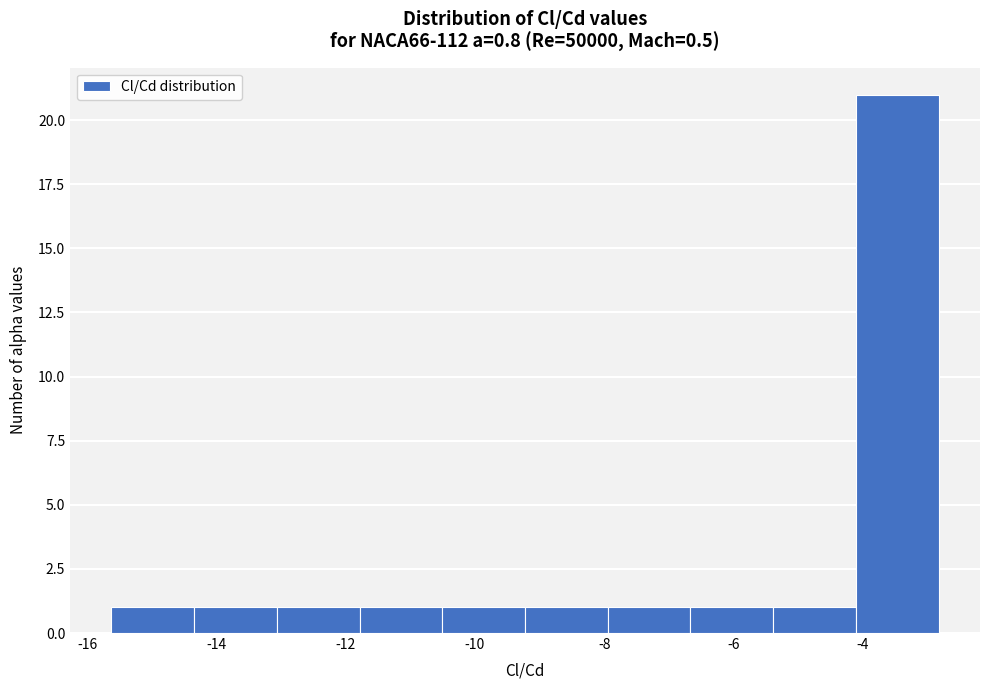

Reading left to right, list every bar in this chart as the range it spans on the x-axis followed by its height. Neither the bar edges nor the heights are printed on the chart, so give them approximately, as read against the axes.

-15.6 to -14.4: 1
-14.4 to -13.0: 1
-13.0 to -11.8: 1
-11.8 to -10.6: 1
-10.6 to -9.2: 1
-9.2 to -8.0: 1
-8.0 to -6.6: 1
-6.6 to -5.4: 1
-5.4 to -4.2: 1
-4.2 to -2.8: 21